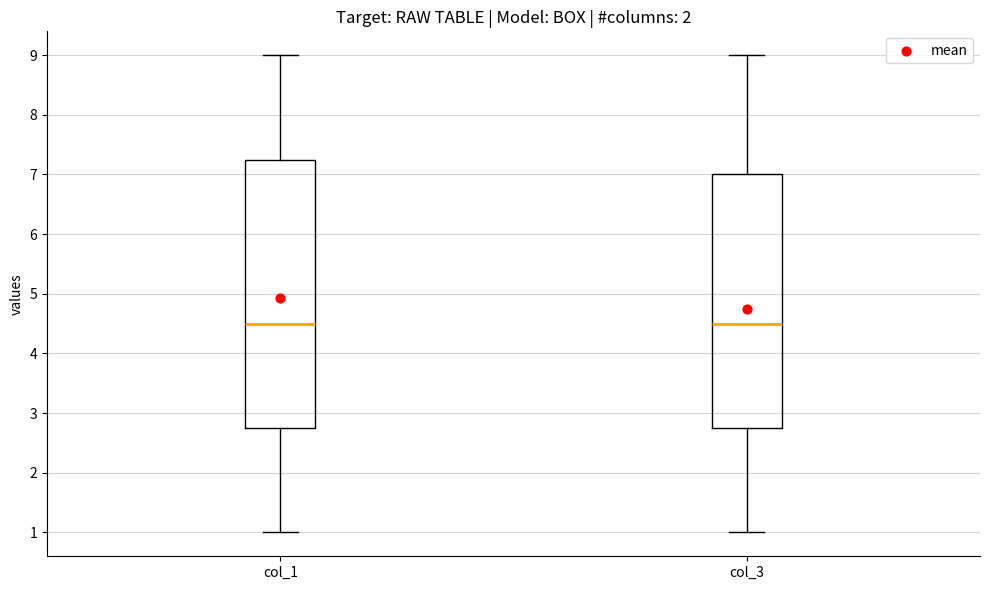

Reading left to right, read every box against the y-axis: the position of its median line, the range the box covers, and the ends of its whiskers. The values are not printed on the chart, so give them approximately, as read against the axis.

col_1: median 4.5, box 2.8 to 7.3, whiskers 1.0 to 9.0
col_3: median 4.5, box 2.8 to 7.0, whiskers 1.0 to 9.0